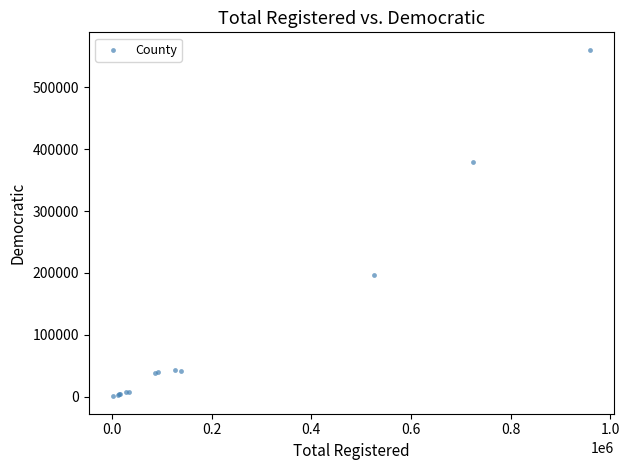

What Y value in the scatter plot is closest to 280676?

196287